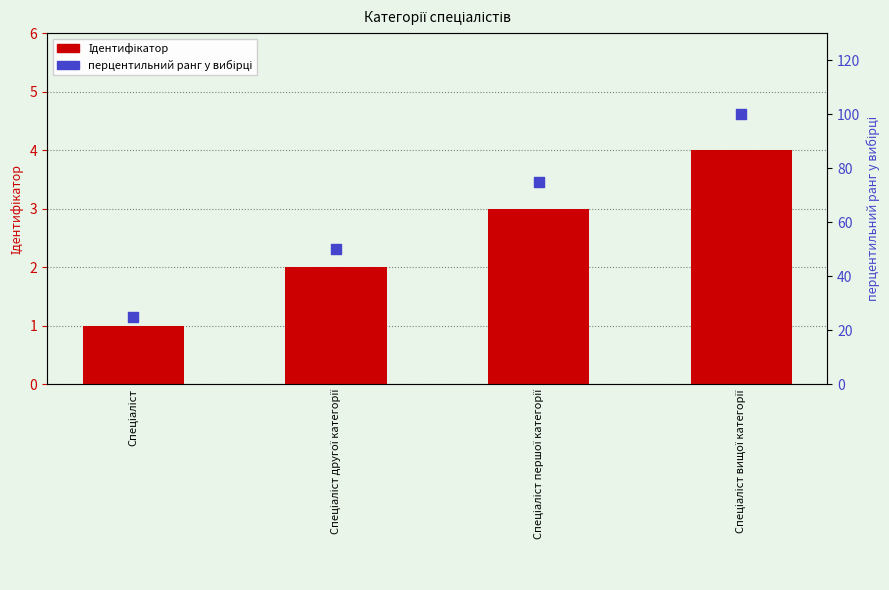

Which series reaches the maximum Y coordinate?

перцентильний ранг